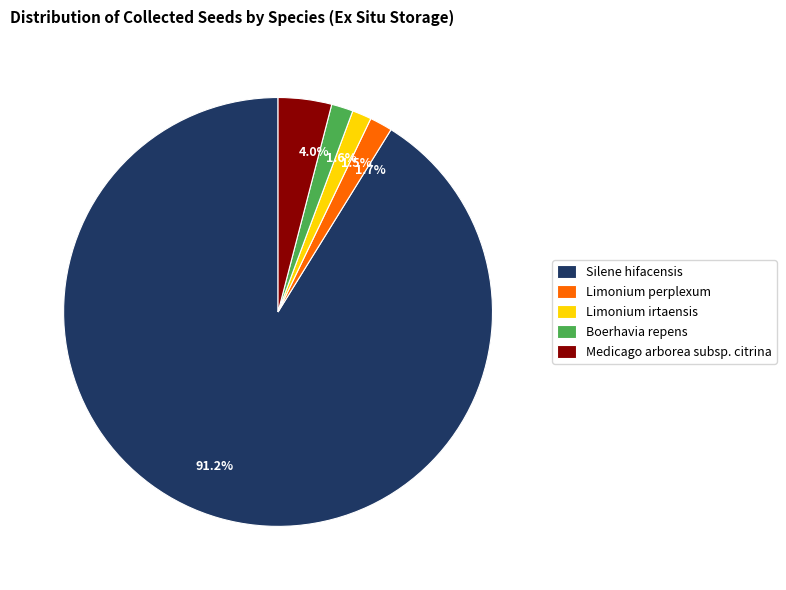

Between Limonium perplexum and Medicago arborea subsp. citrina, which is larger?

Medicago arborea subsp. citrina